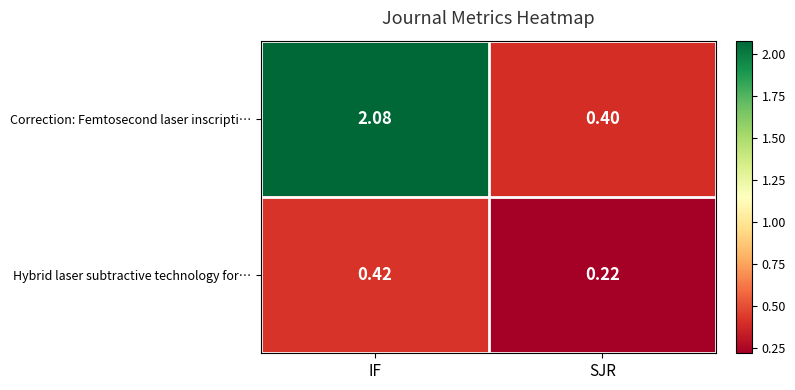

At how many categories does at least one series exceed 2?

1